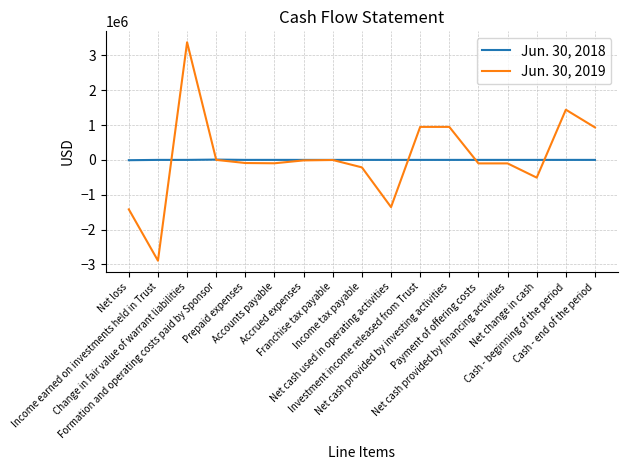

What position from the left is Net loss?

1